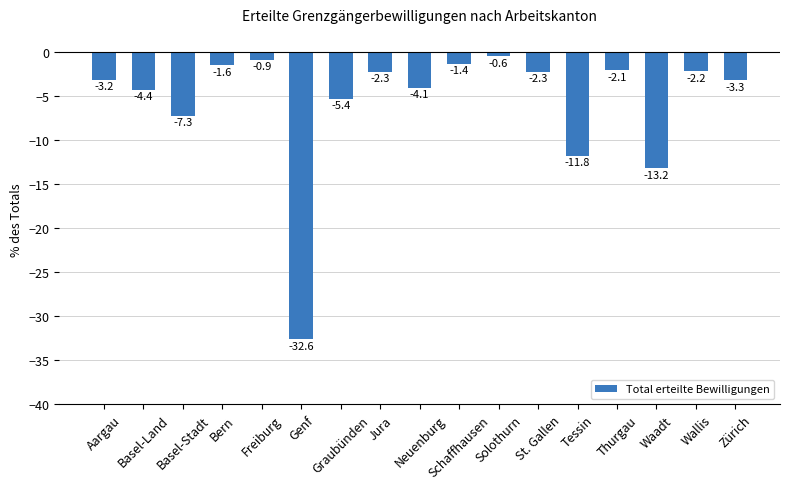

What value does the data have at Graubünden?

-5.4